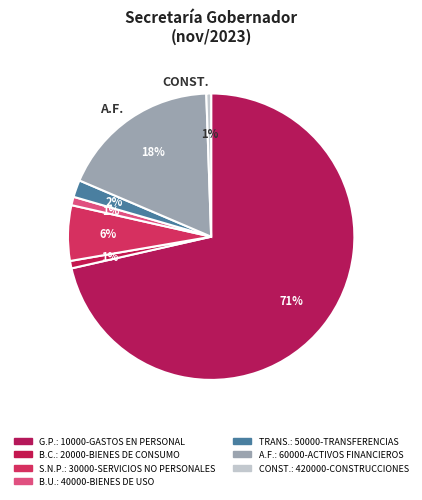

How many slices are in this pie chart?

7